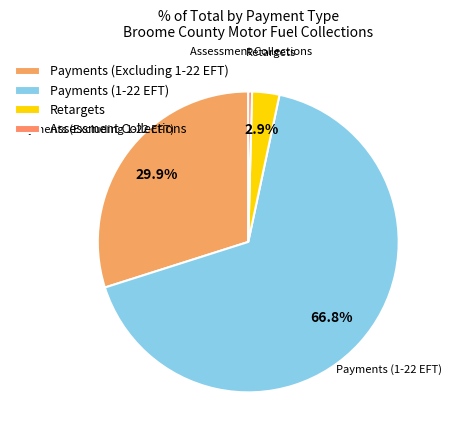

True or false: Retargets accounts for 12% of the total.

False